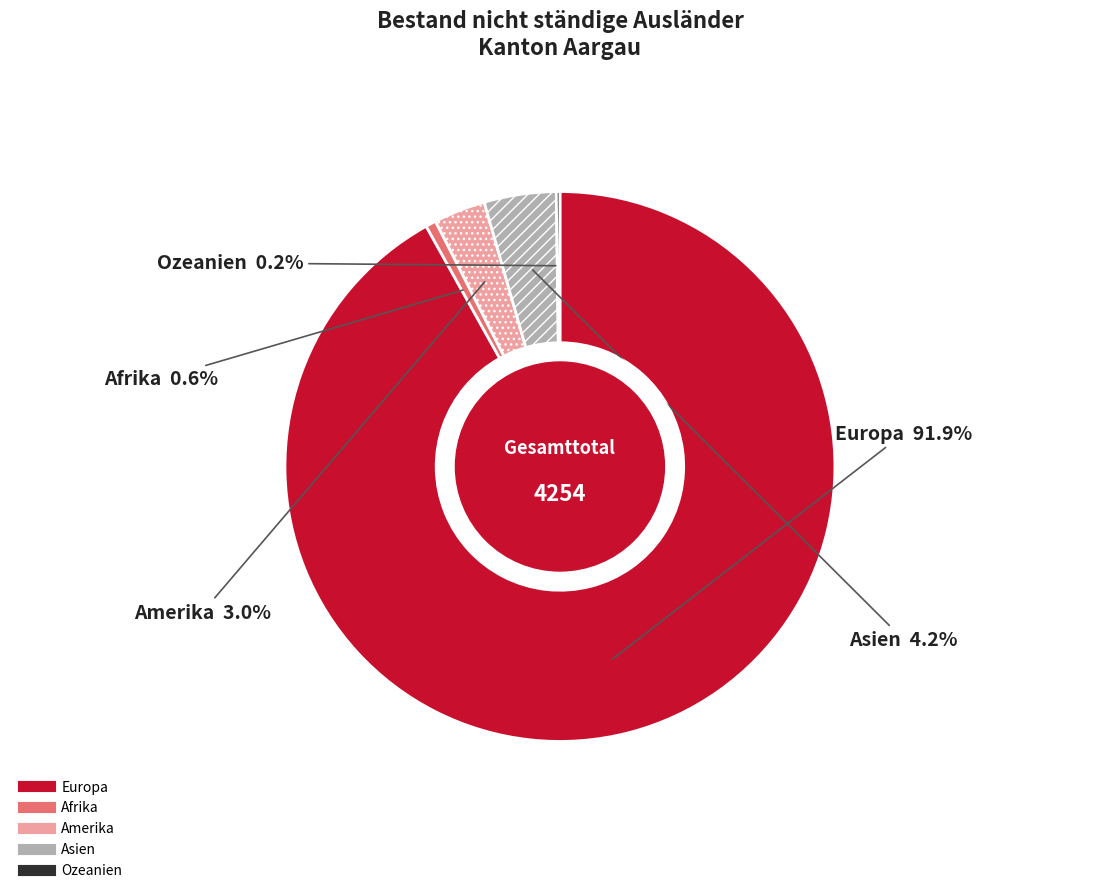

Which slice is the largest?

Europa